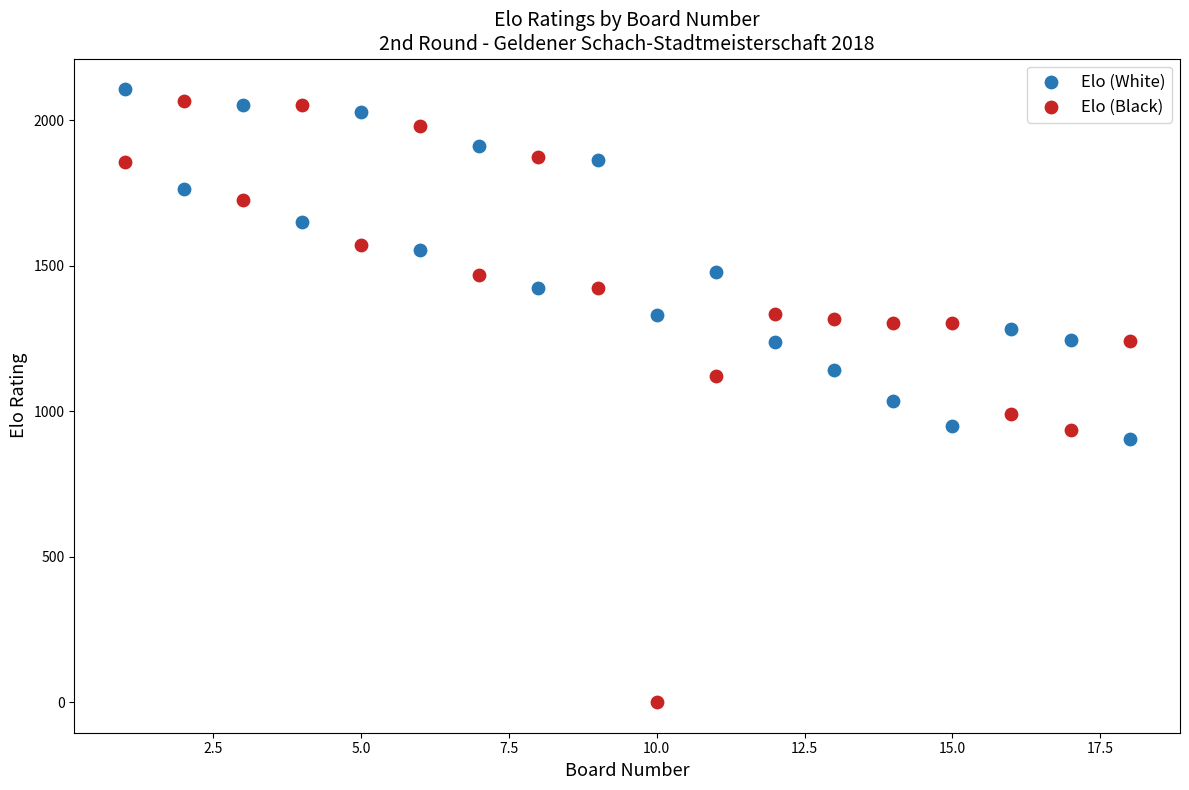

Which series contains the lowest Y value?

Elo (Black)